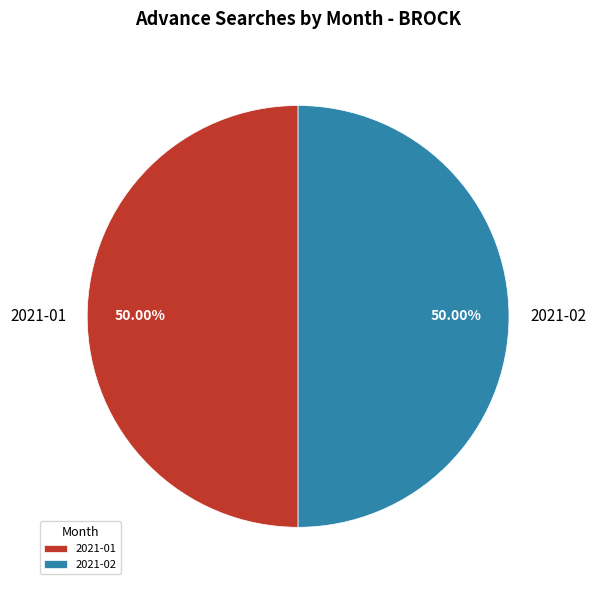

Is the sum of 2021-01 and 2021-02 greater than half?

Yes